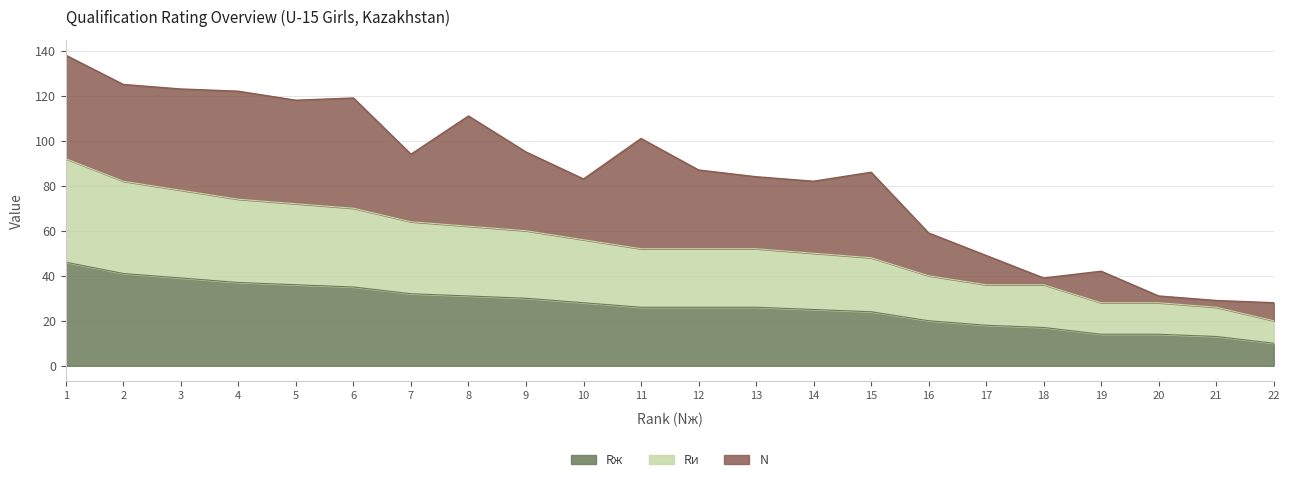

Rank the categories by Rж value from lowest to highest.

22, 21, 19, 20, 18, 17, 16, 15, 14, 11, 12, 13, 10, 9, 8, 7, 6, 5, 4, 3, 2, 1